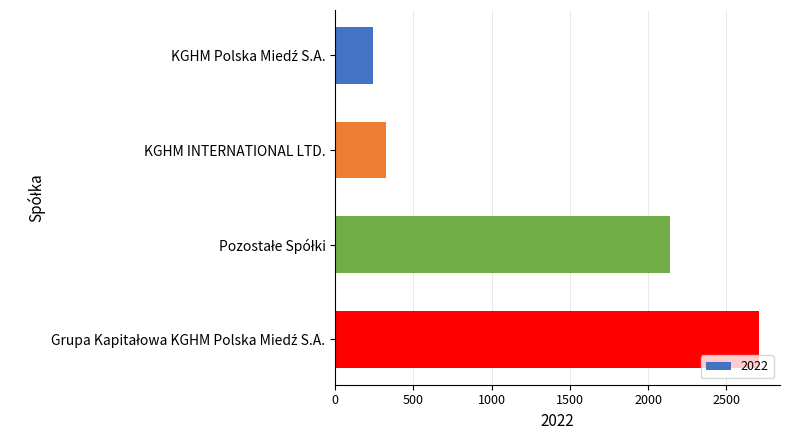

True or false: the data shows 129 at KGHM INTERNATIONAL LTD..

False